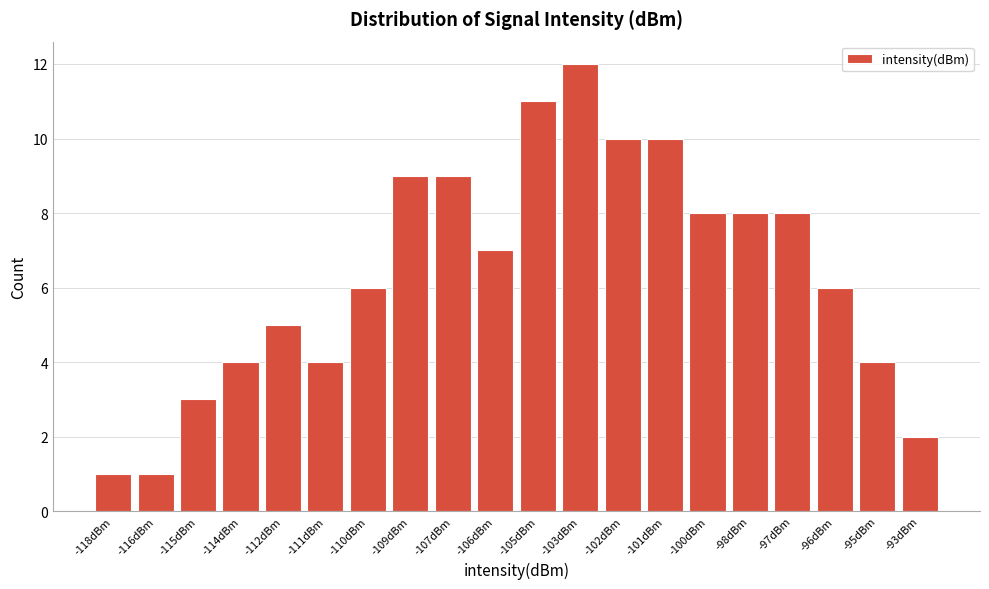

Reading right to left, extract all data points from this chart.

-93dBm=2	-95dBm=4	-96dBm=6	-97dBm=8	-98dBm=8	-100dBm=8	-101dBm=10	-102dBm=10	-103dBm=12	-105dBm=11	-106dBm=7	-107dBm=9	-109dBm=9	-110dBm=6	-111dBm=4	-112dBm=5	-114dBm=4	-115dBm=3	-116dBm=1	-118dBm=1